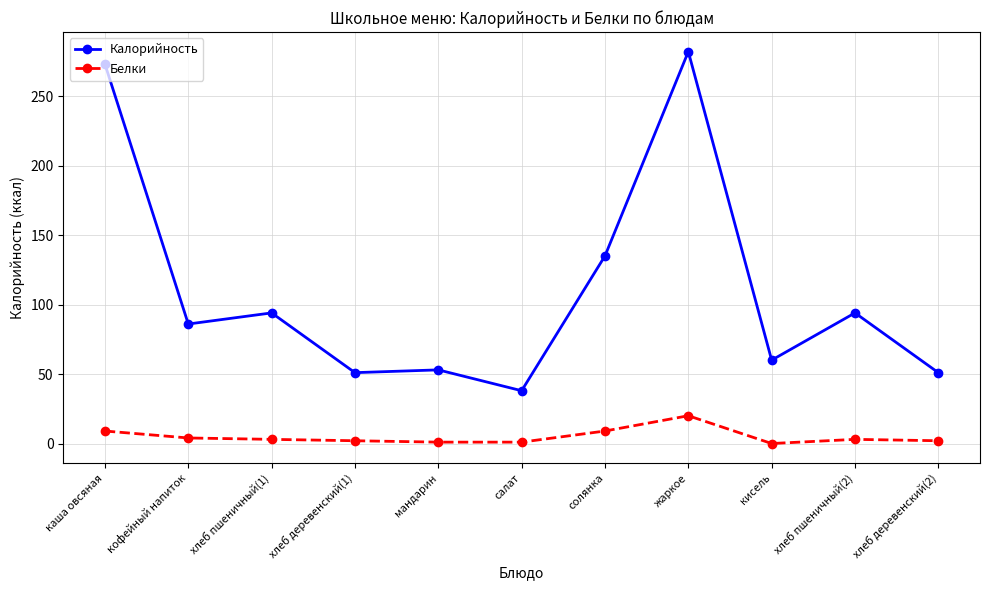

What is the value of the Калорийность point at the 4th from the left?

51